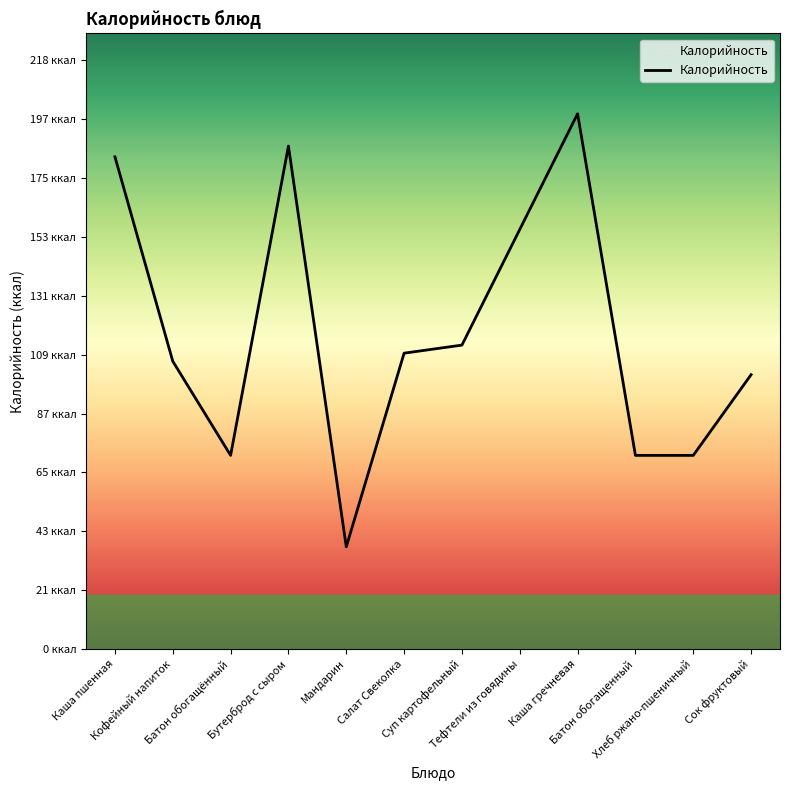

Does the chart display data point markers on the line(s)?

No